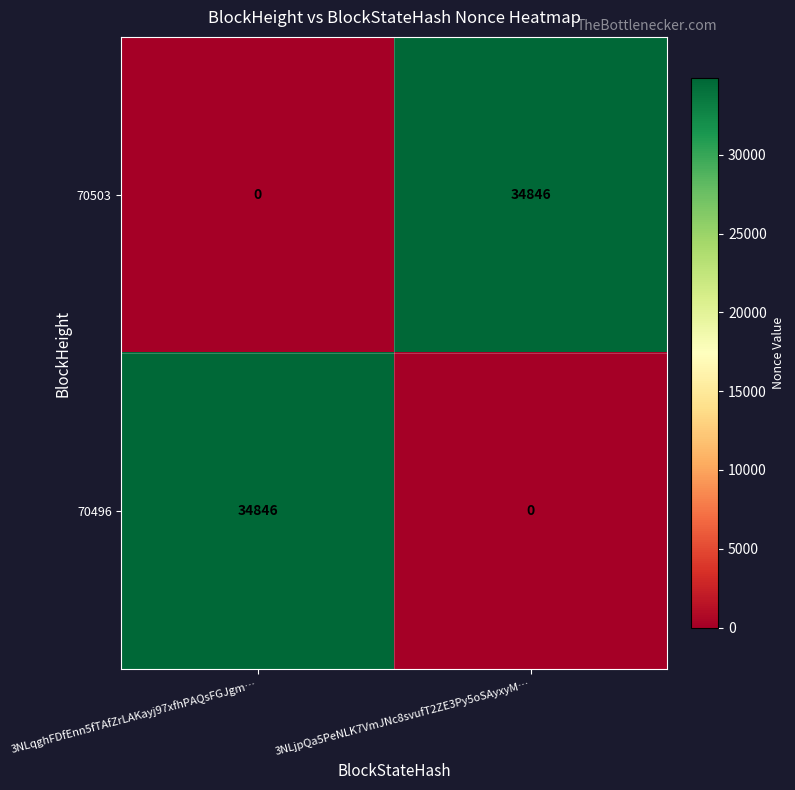

Reading left to right, what are all the values shown in this chart?

70503: 3NLqghFDfEnn5fTAfZrLAKayj97xfhPAQsFGJgm…=0	3NLjpQa5PeNLK7VmJNc8svufT2ZE3Py5oSAyxyM…=34846
70496: 3NLqghFDfEnn5fTAfZrLAKayj97xfhPAQsFGJgm…=34846	3NLjpQa5PeNLK7VmJNc8svufT2ZE3Py5oSAyxyM…=0